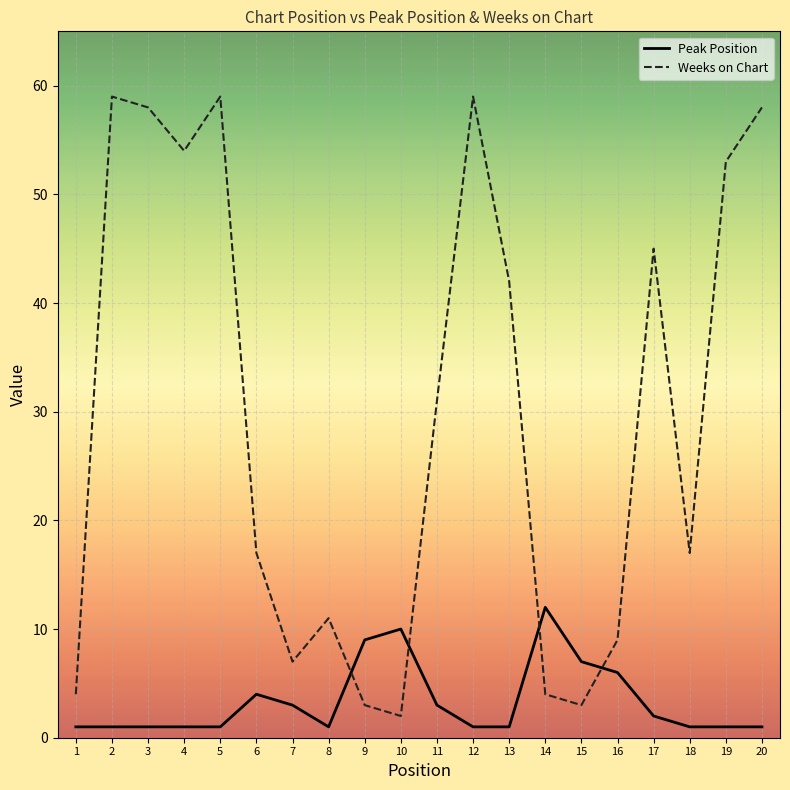

True or false: Peak Position and Weeks on Chart cross at least once.

True